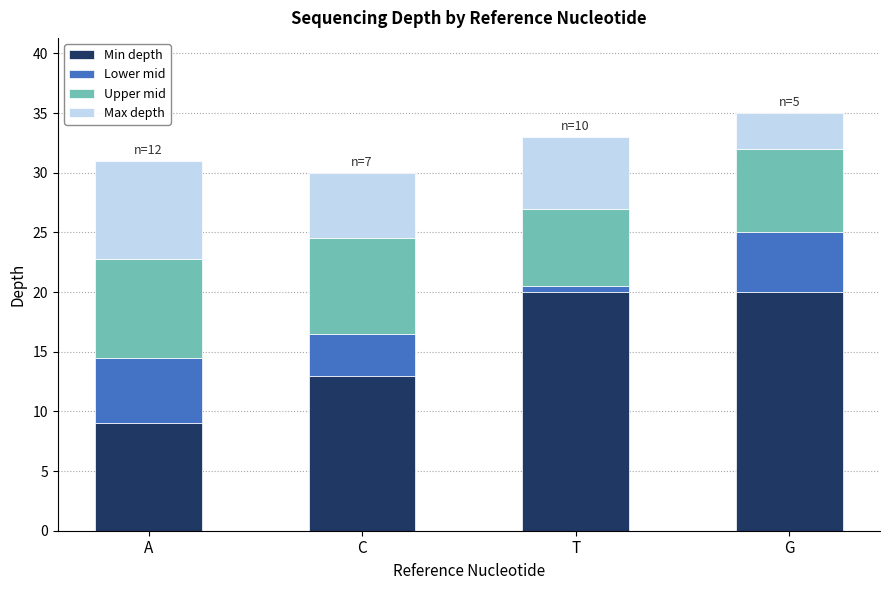

The value of Min depth at G is 20.0. True or false?

True